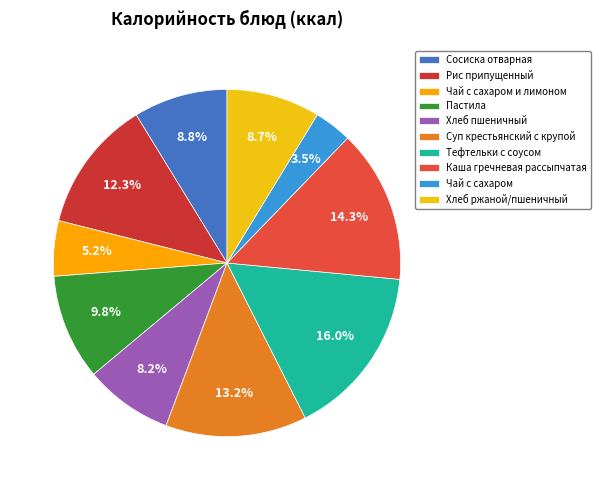

Does any single category account for the majority?

No